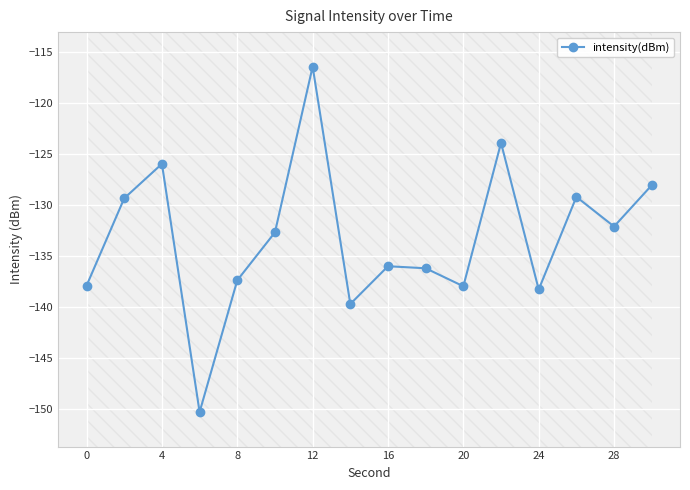

What is the difference between the maximum and second lowest values?

23.2